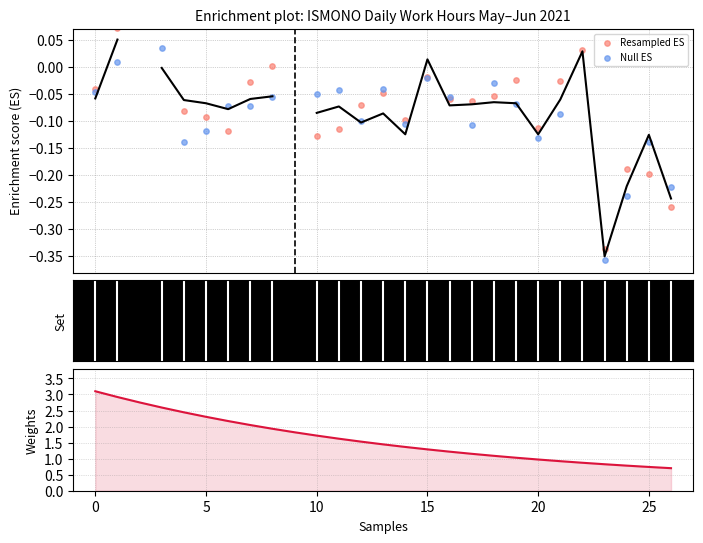

Which series contains the highest Y value?

Weights